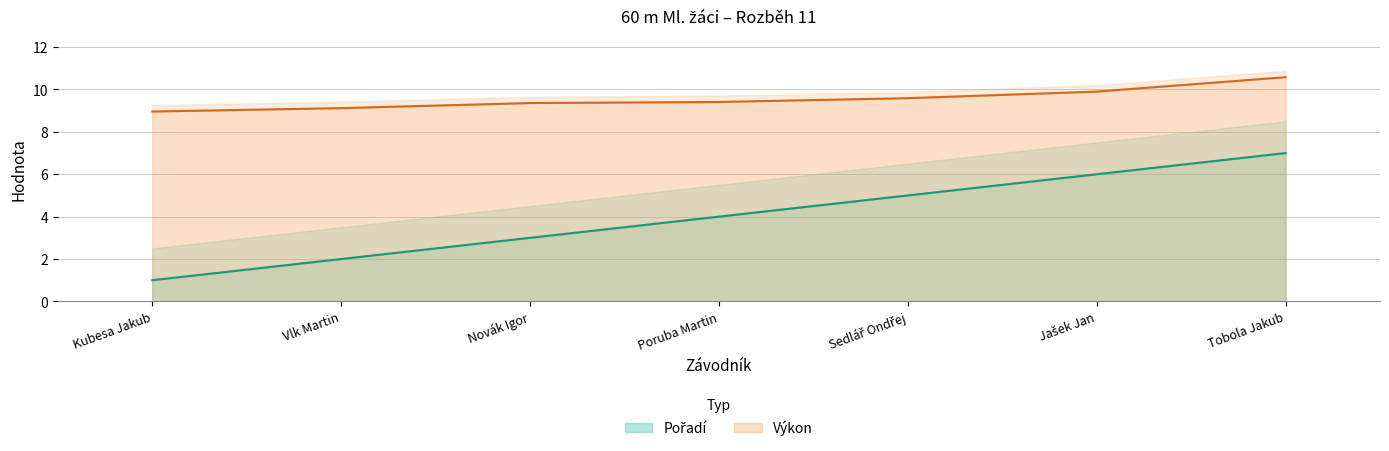

Is the value of Výkon at Jašek Jan greater than the value of Pořadí at Vlk Martin?

Yes